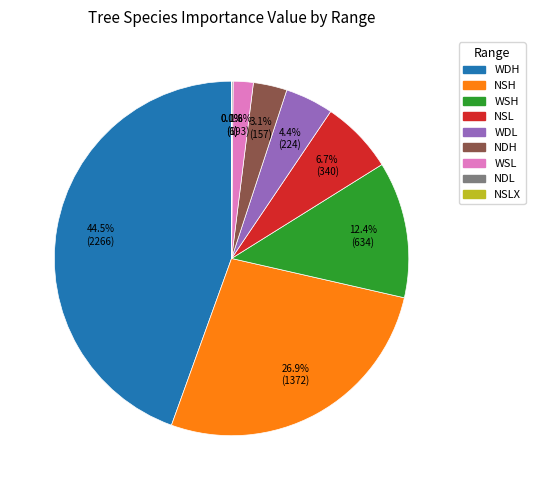

Is there a majority slice in this chart?

No